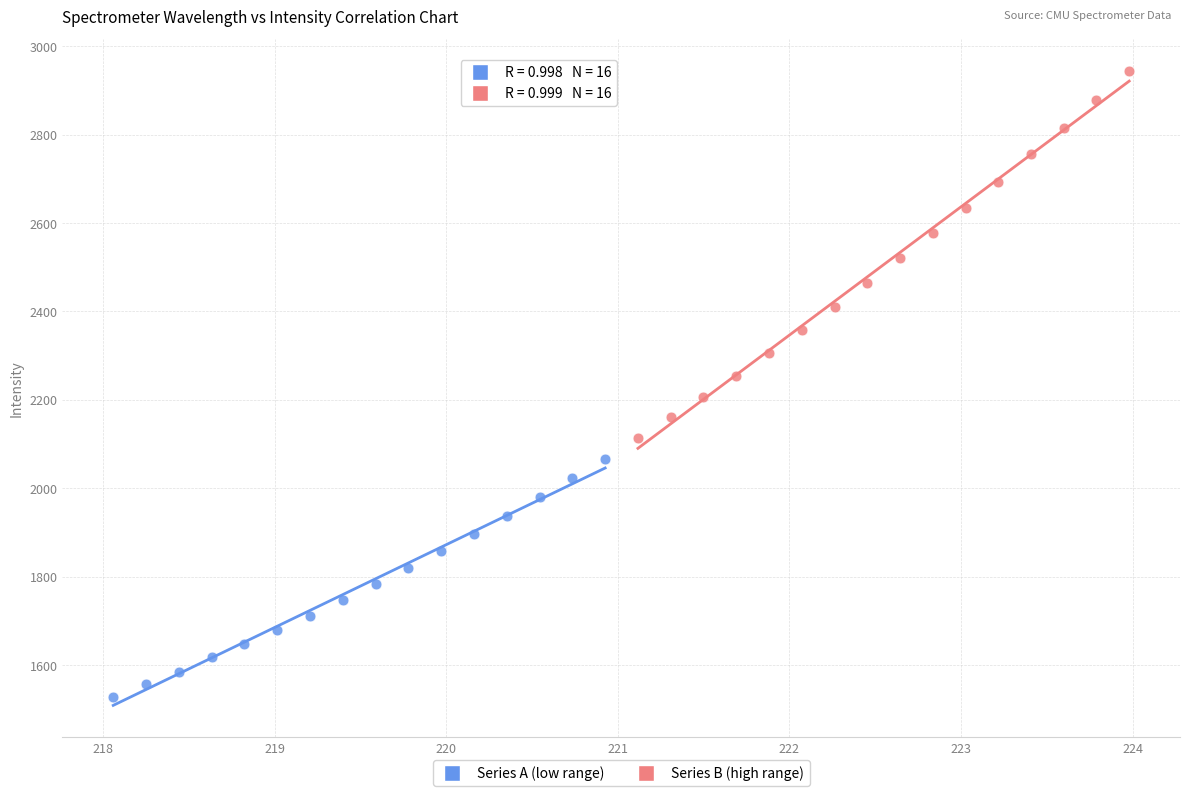

Which series contains the highest Y value?

Series B (high range)